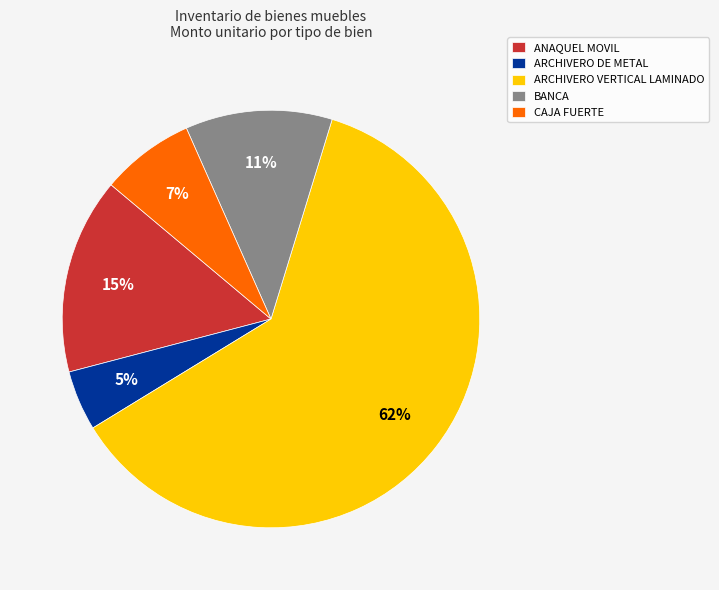

Do ARCHIVERO DE METAL and CAJA FUERTE together represent more than half of the pie?

No